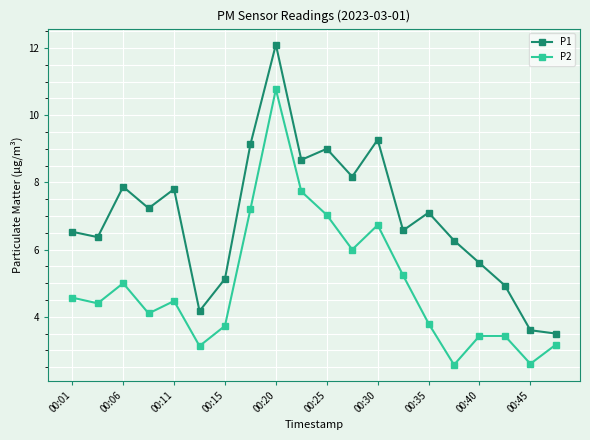

Which series has the widest spread of values?

P1